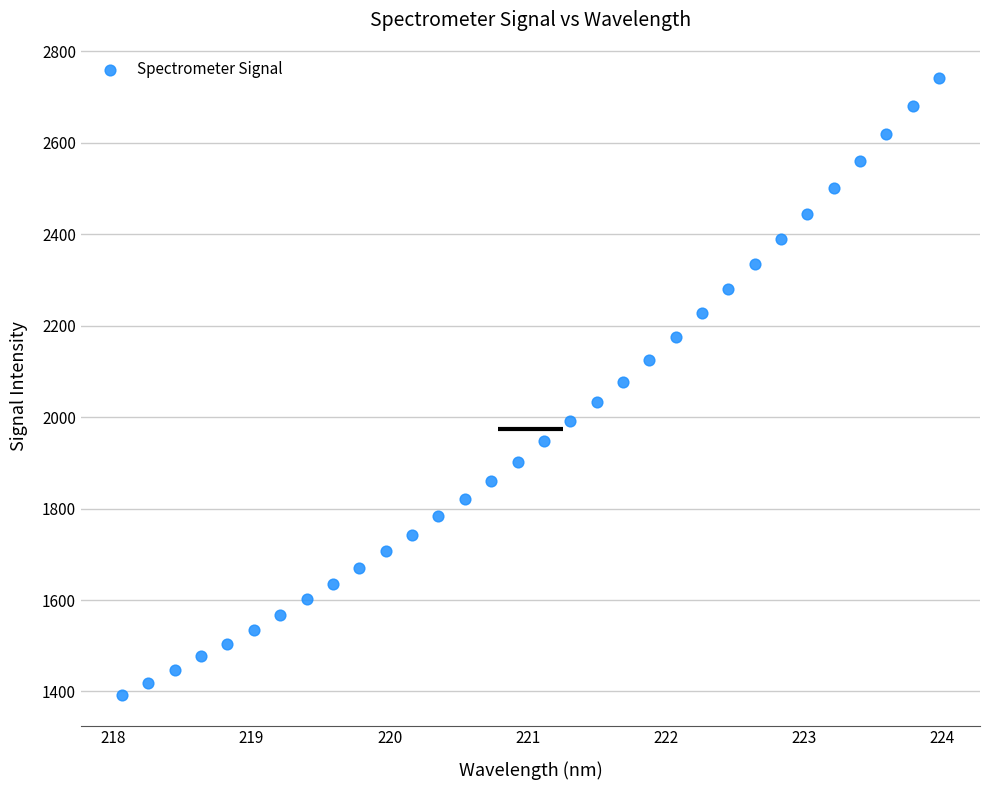

What is the range of X values (max minus min)?

5.9